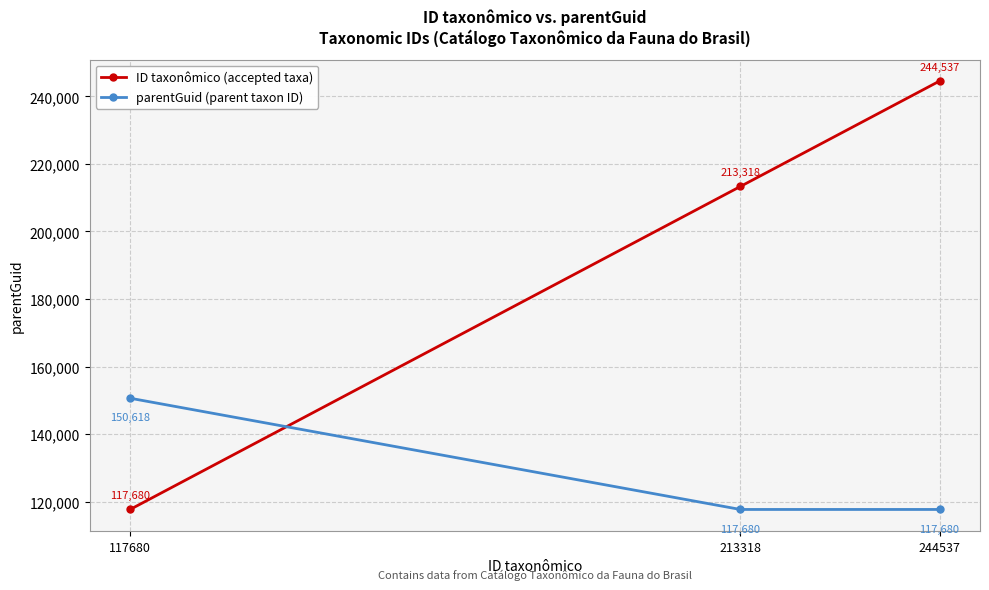

The parentGuid (parent taxon ID) series shows 117680 at 244537. True or false?

True